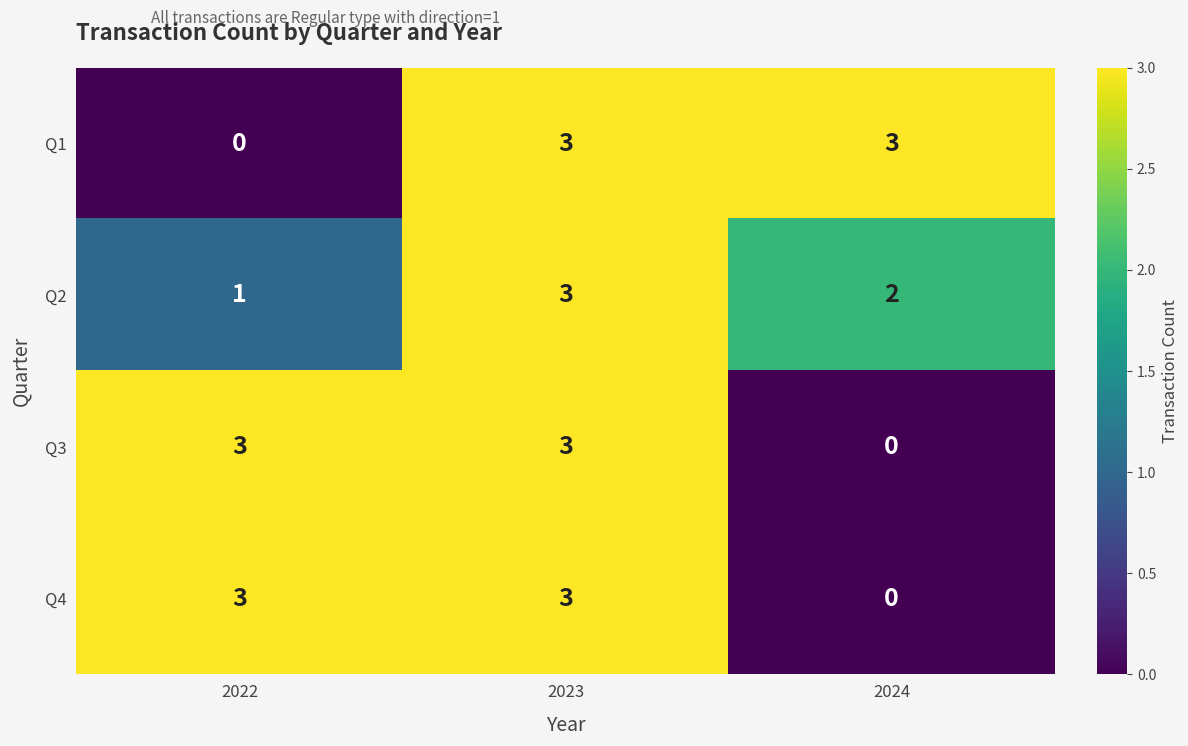

How many values in the Q3 series are below 3?

1